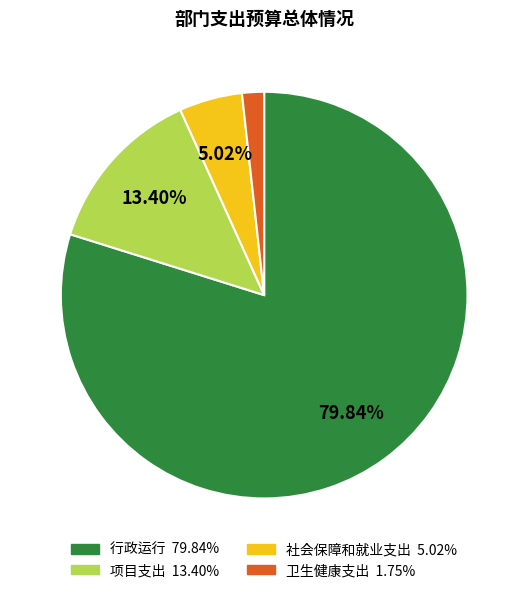

To the nearest percent, what percentage of the pie is 社会保障和就业支出?

5%